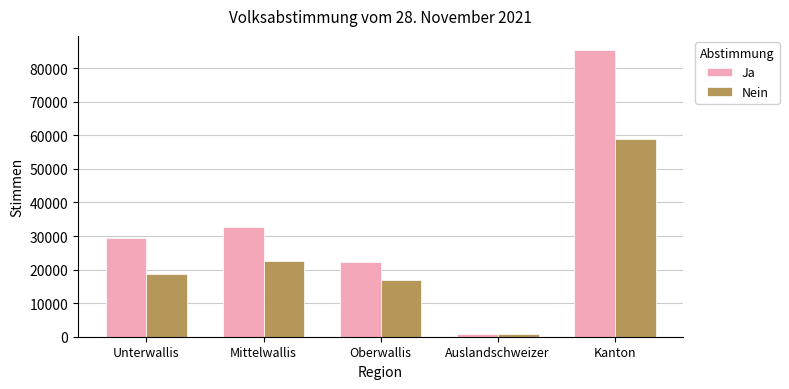

List the series in order of their overall mean, highest first.

Ja, Nein